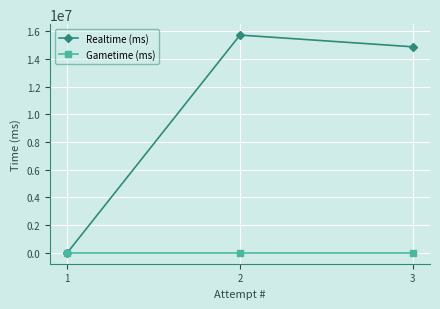

At which category is the sum across all series the highest?

2